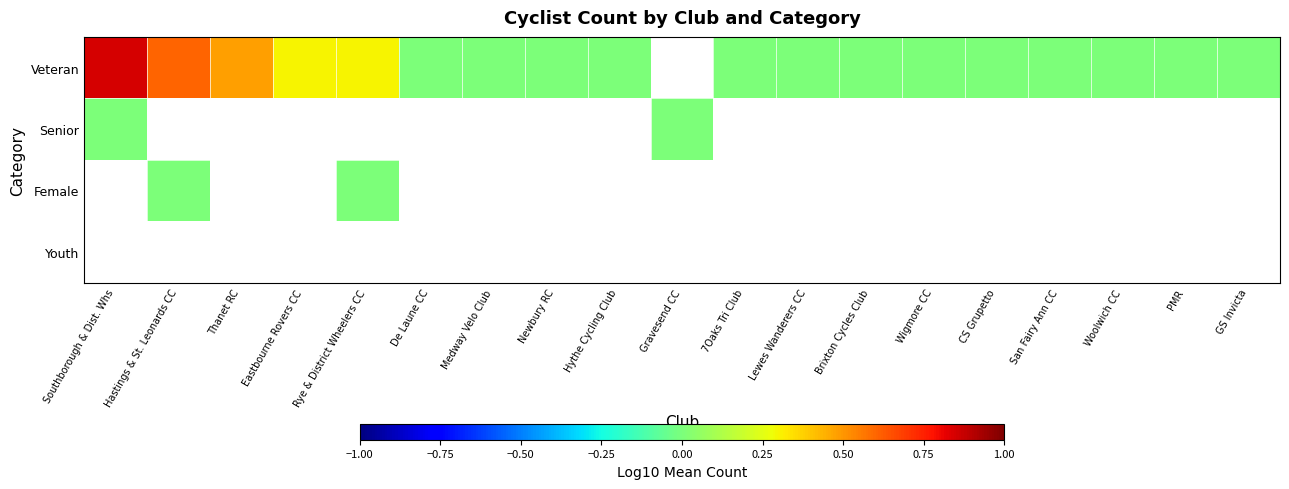

Which series has the largest range (max minus min)?

Veteran